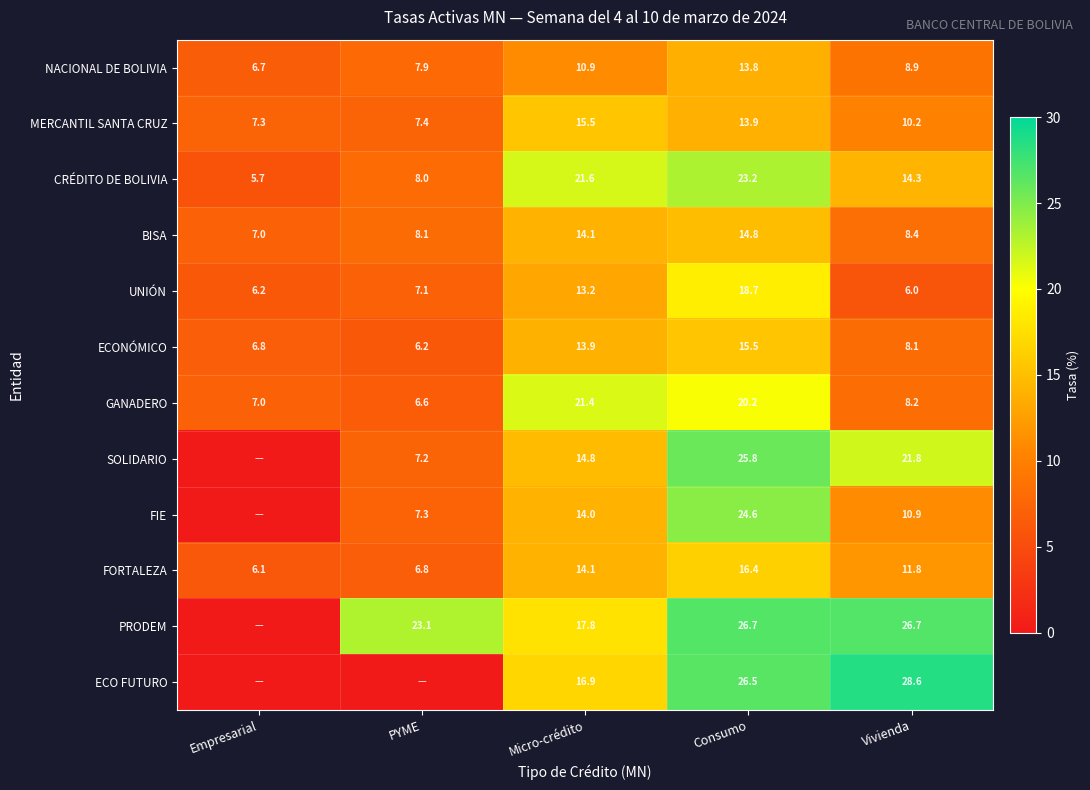

The value of BISA at Vivienda is 8.4. True or false?

True